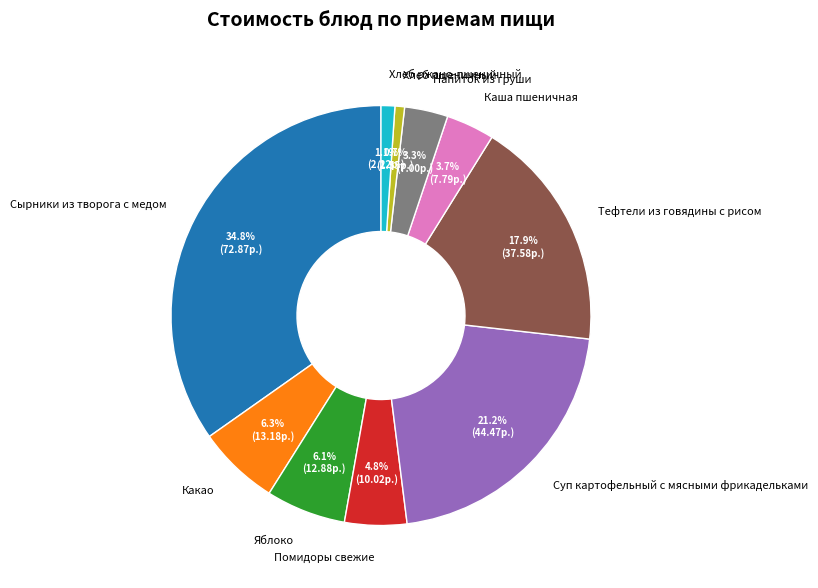

Which category has the biggest portion of the pie?

Сырники из творога с медом